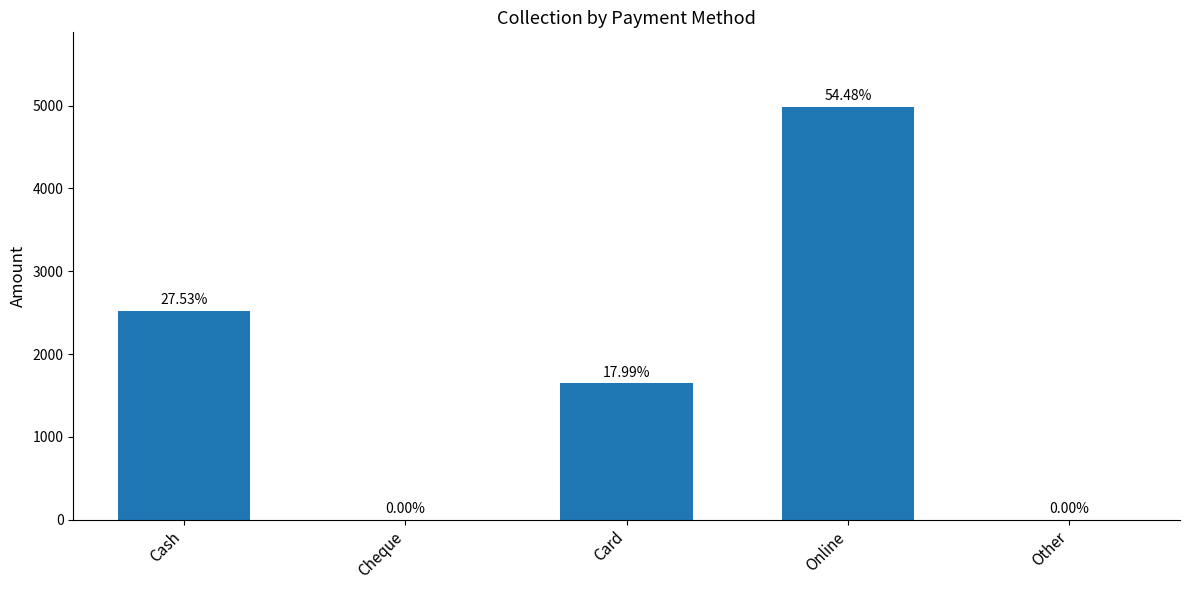

Are the bars horizontal?

No